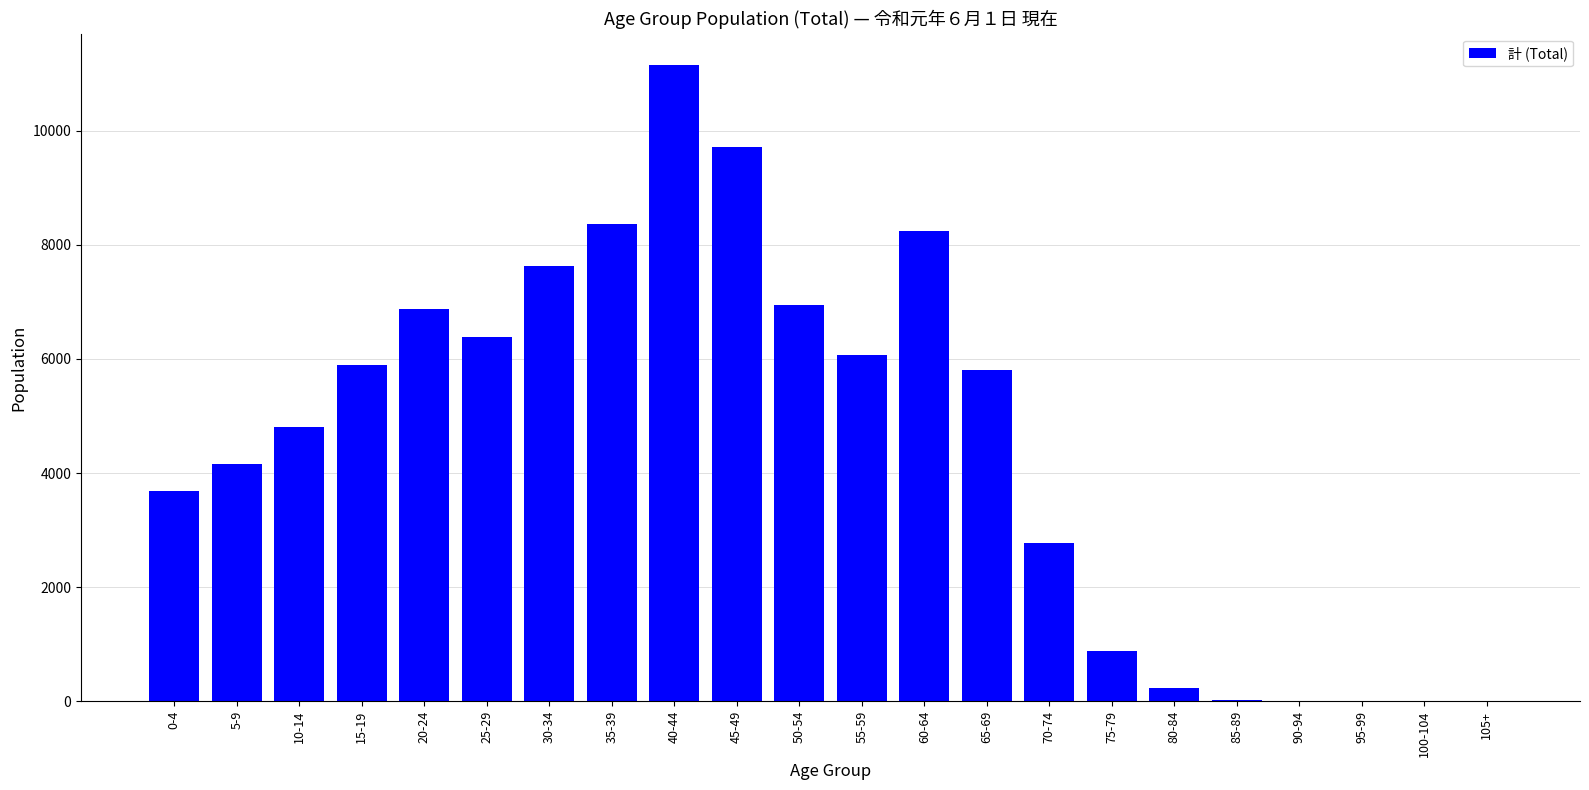

Which category has the highest value across all series?

40-44